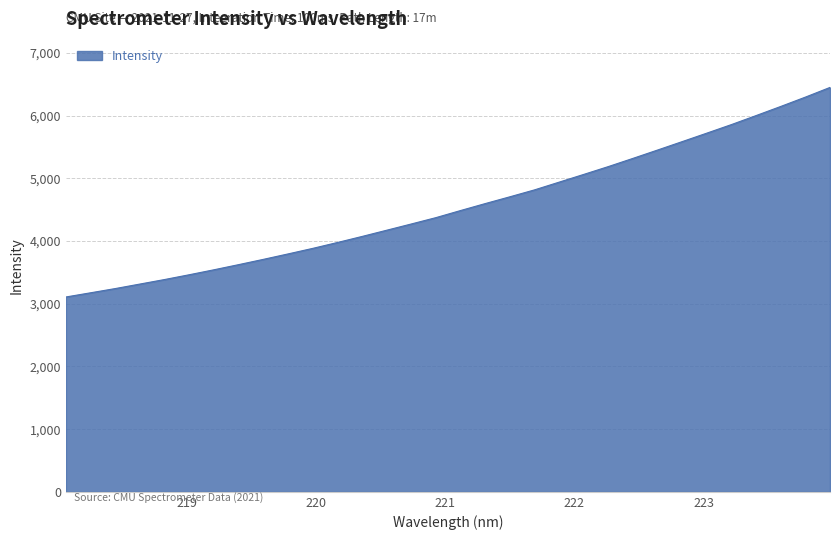

What is the greatest value displayed?

6452.7